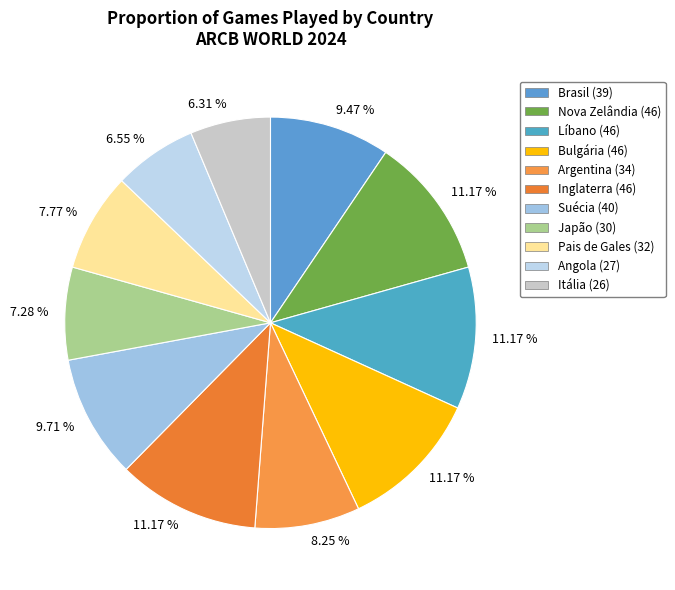

Which category has the biggest portion of the pie?

Nova Zelândia